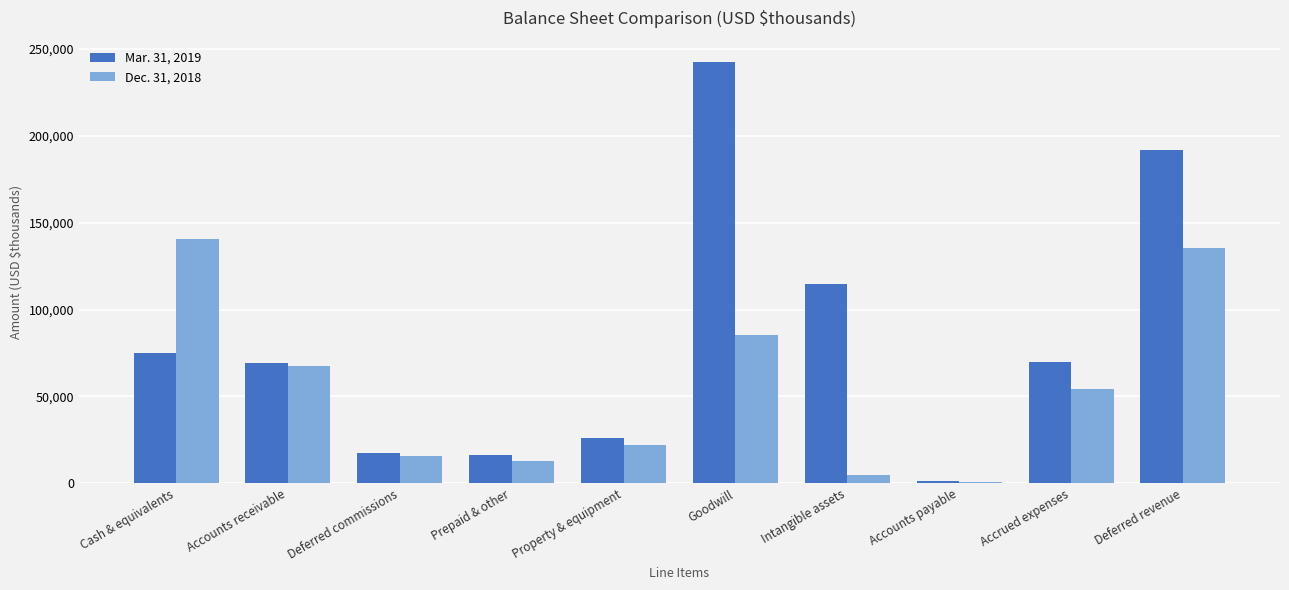

Is the value of Mar. 31, 2019 at Goodwill greater than the value of Dec. 31, 2018 at Accrued expenses?

Yes